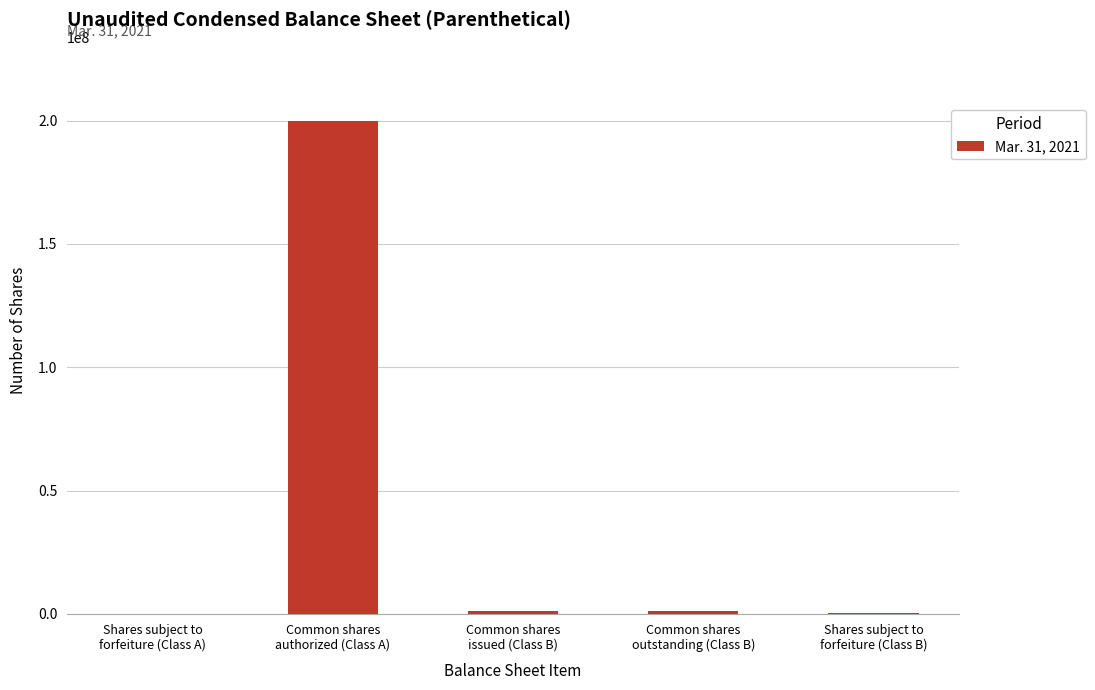

What is the average value?

40495551